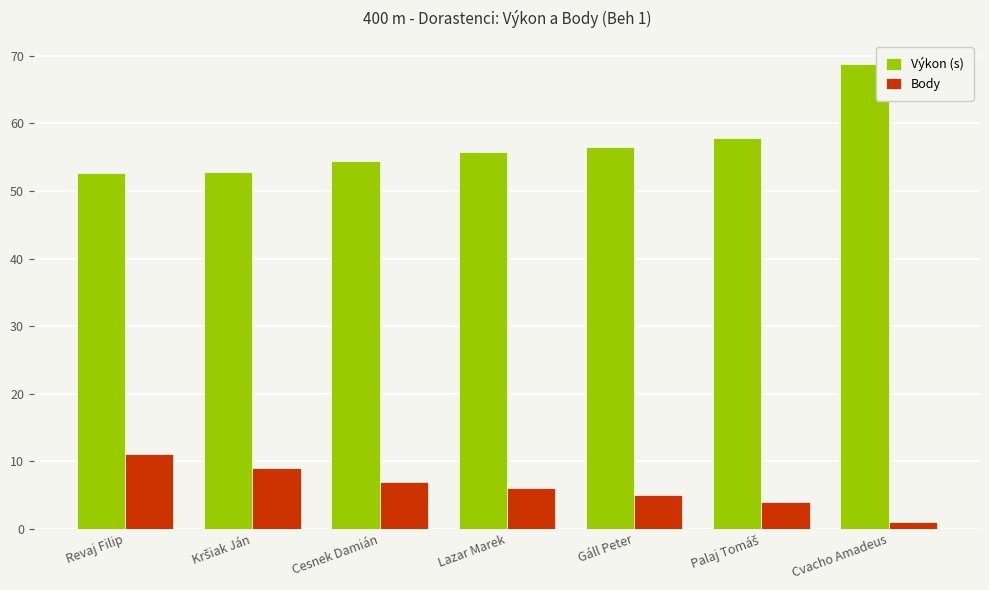

Where is Body nearest to the value 6?

Lazar Marek